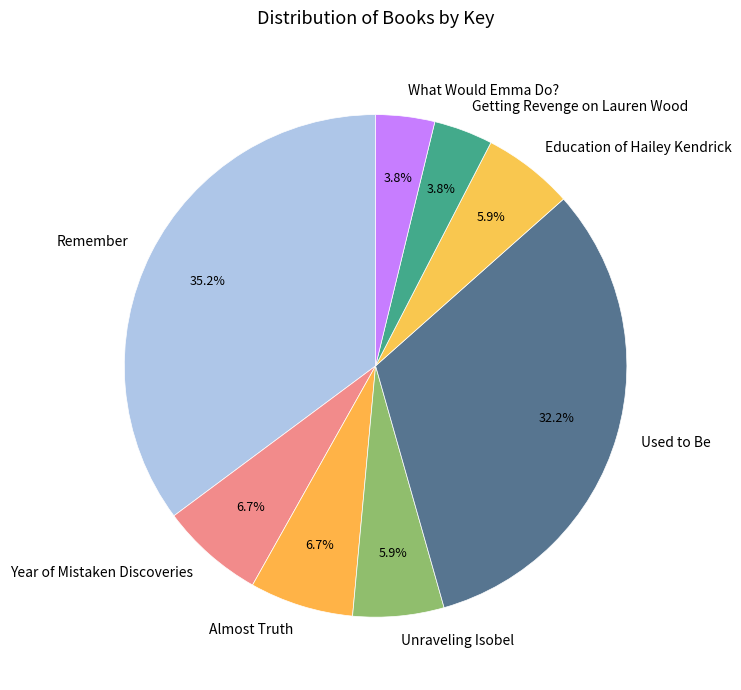

Which has a higher value, Education of Hailey Kendrick or Year of Mistaken Discoveries?

Year of Mistaken Discoveries